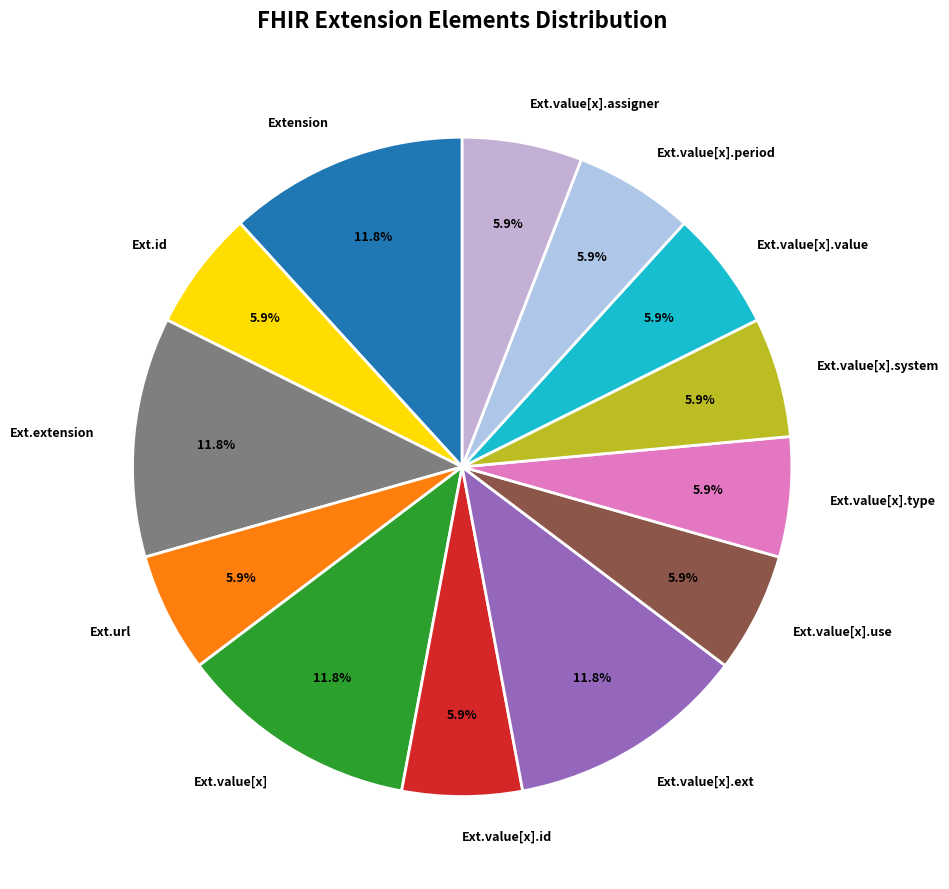

What is the total percentage of Ext.value[x].use and Ext.value[x]?

17.6%